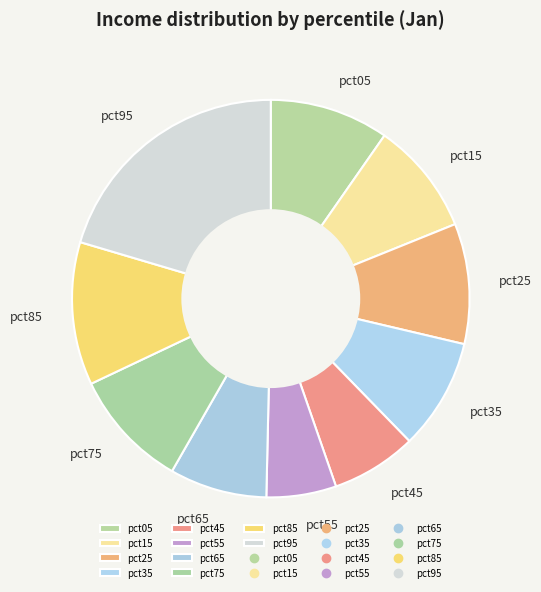

Combined, do pct25 and pct15 account for over 50%?

No